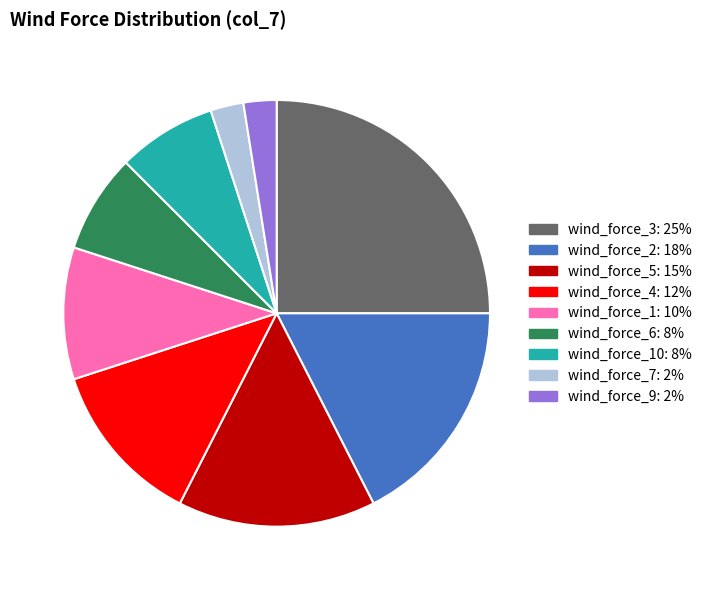

Is there any slice that represents more than half of the pie?

No